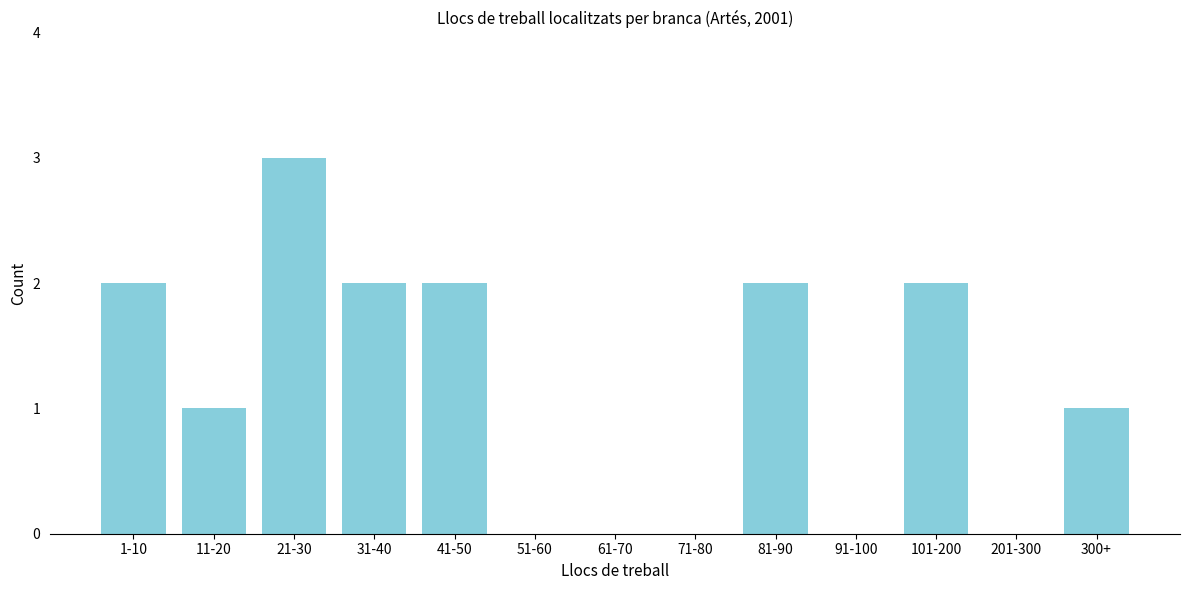

Reading right to left, what are all the values shown in this chart?

300+=1	201-300=0	101-200=2	91-100=0	81-90=2	71-80=0	61-70=0	51-60=0	41-50=2	31-40=2	21-30=3	11-20=1	1-10=2